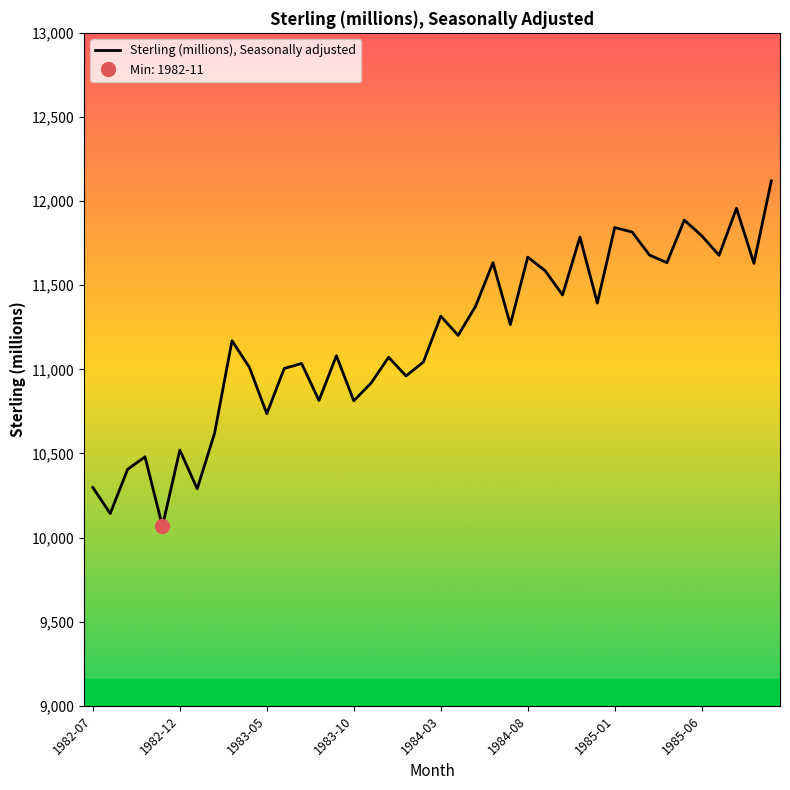

What is the minimum value for Sterling (millions), Seasonally adjusted?

10067